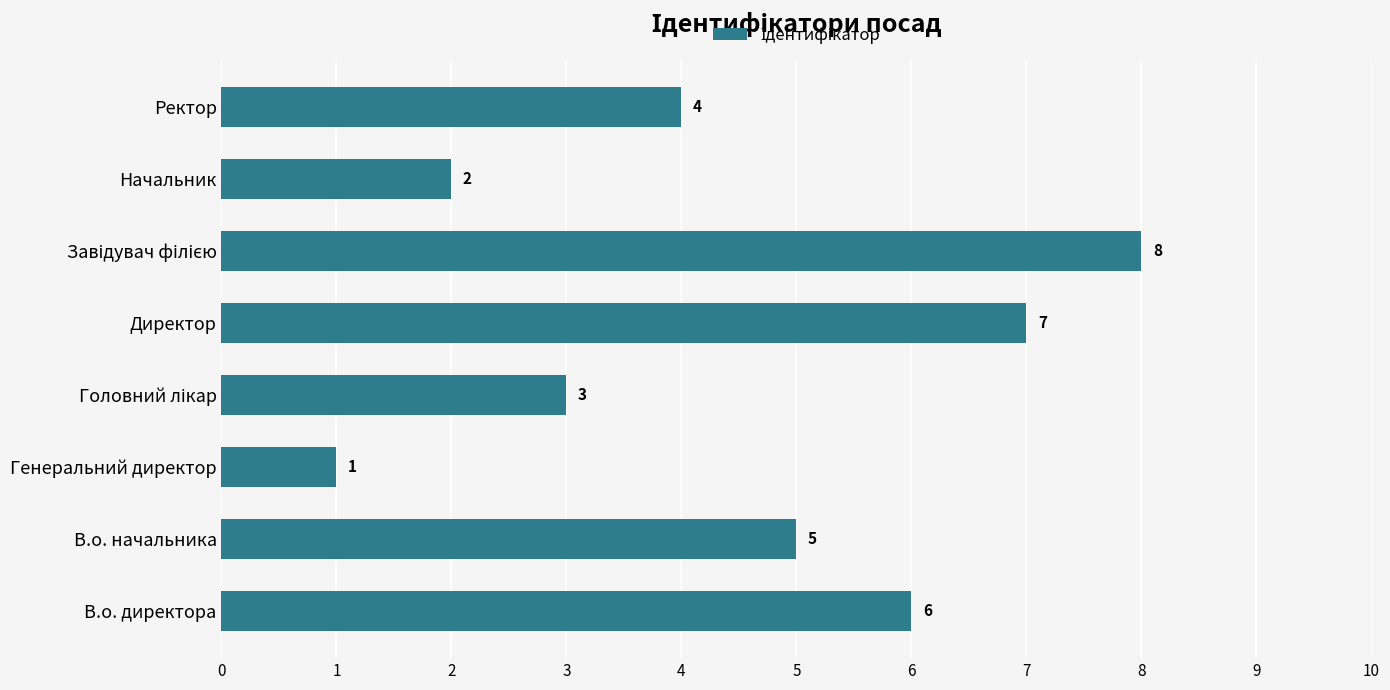

What is the difference between the maximum and second lowest values?

6